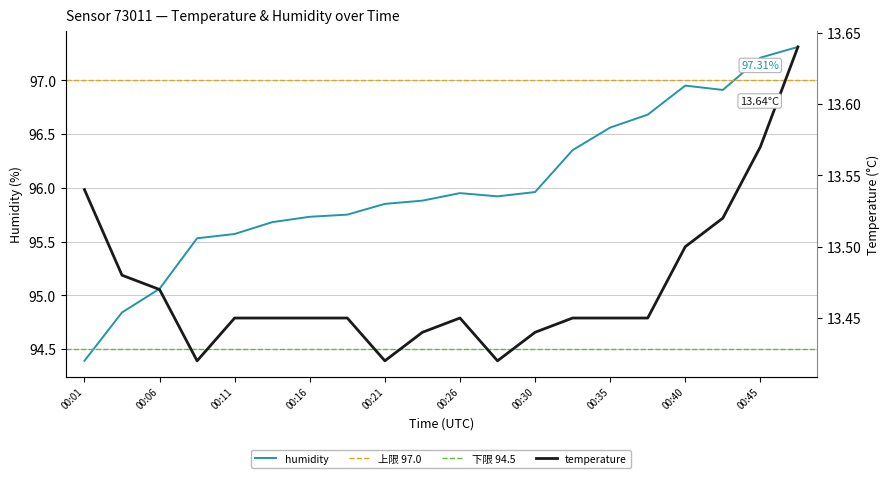

How many values in the humidity series exceed 95?

18